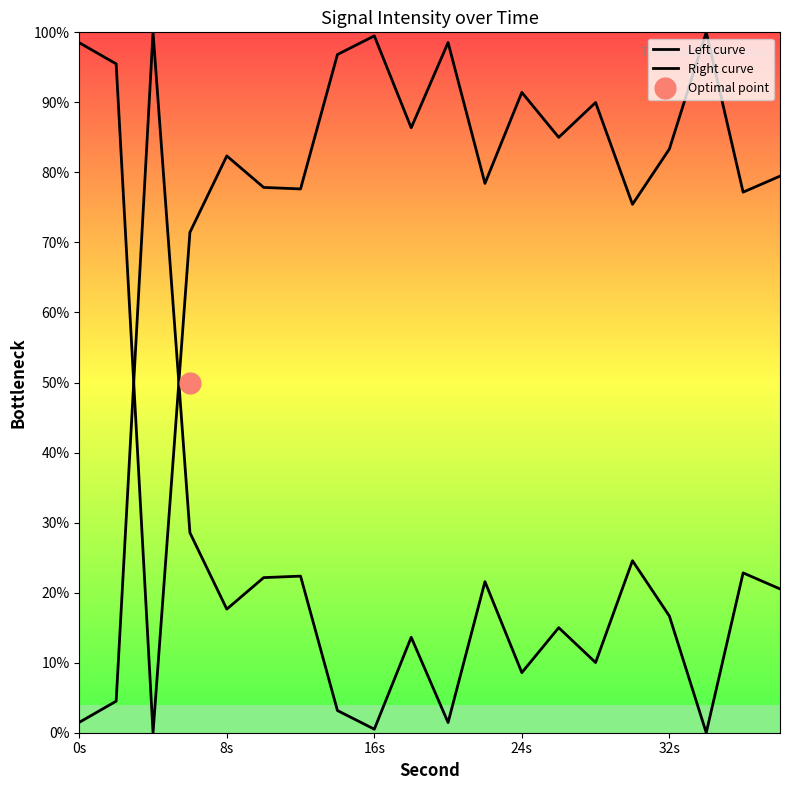

Rank the series by their maximum value, from lowest to highest.

Left curve, Right curve